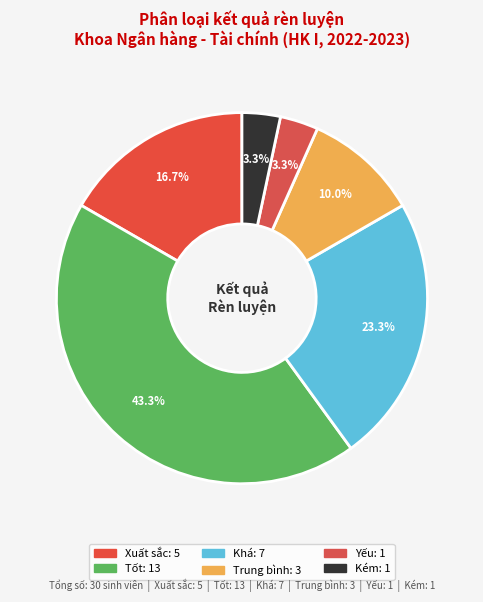

What is the largest slice in the pie chart?

Tốt